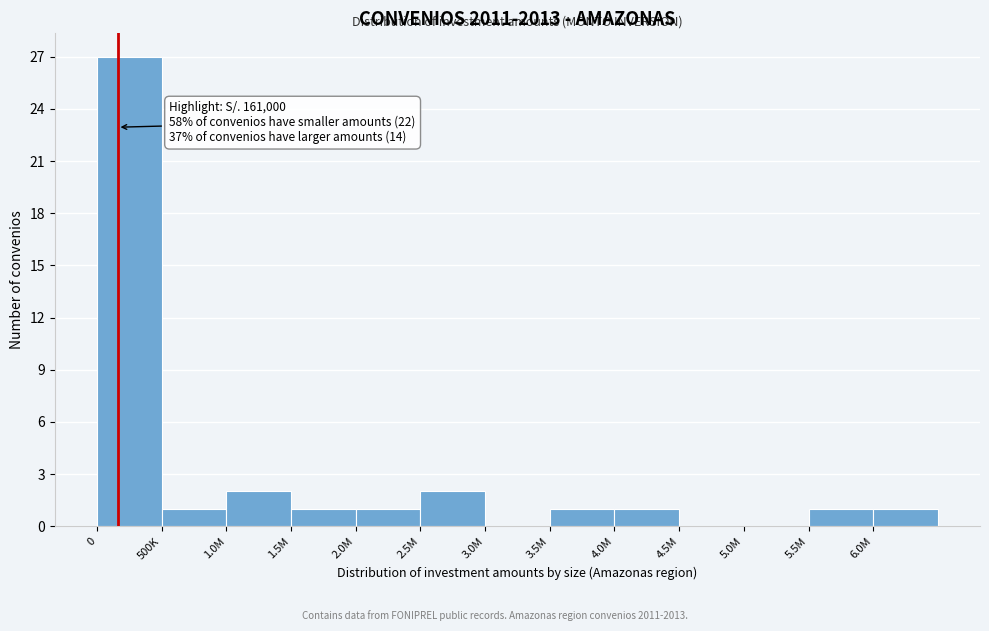

Reading left to right, transcribe all the data shown in this chart.

0=27	500K=1	1.0M=2	1.5M=1	2.0M=1	2.5M=2	3.0M=0	3.5M=1	4.0M=1	4.5M=0	5.0M=0	5.5M=1	6.0M=1